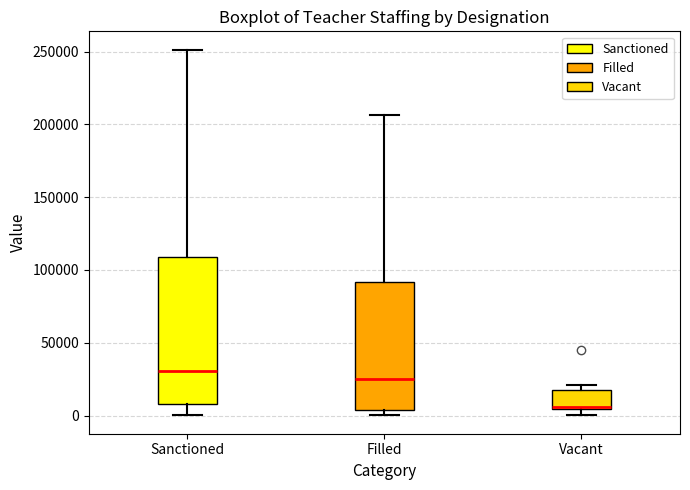

Which box is the tallest, from its lower edge to its upper edge?

Sanctioned